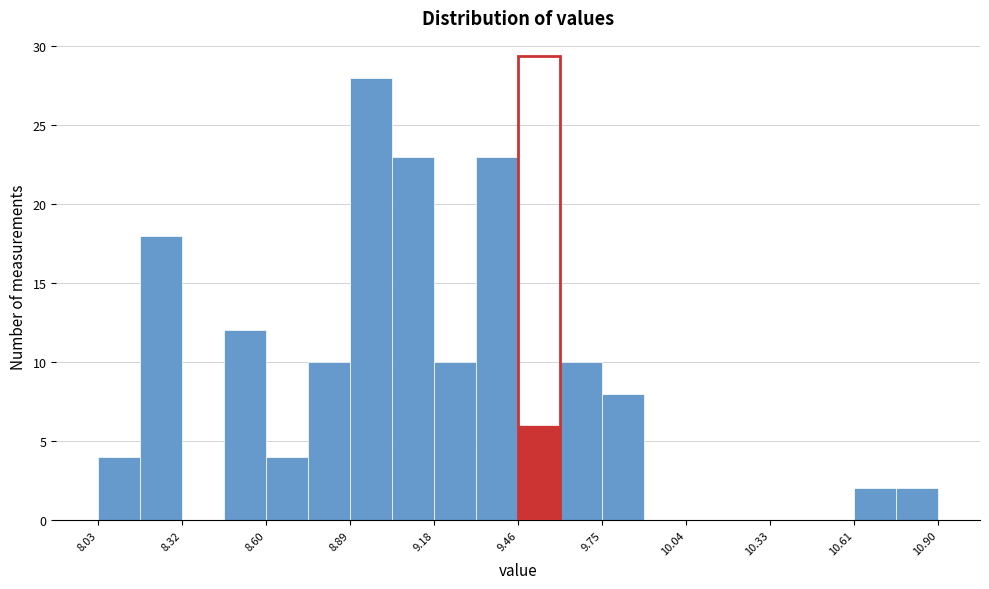

Read against the x-axis, roughly where is the centre of the tallest bar?

8.95